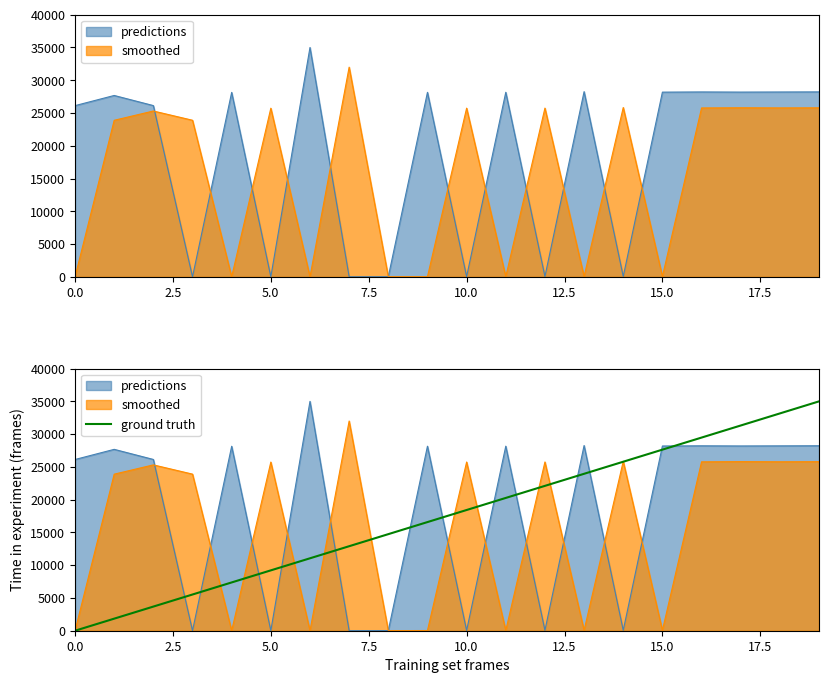

True or false: there are more than 1 points higher than both neighbors.

False